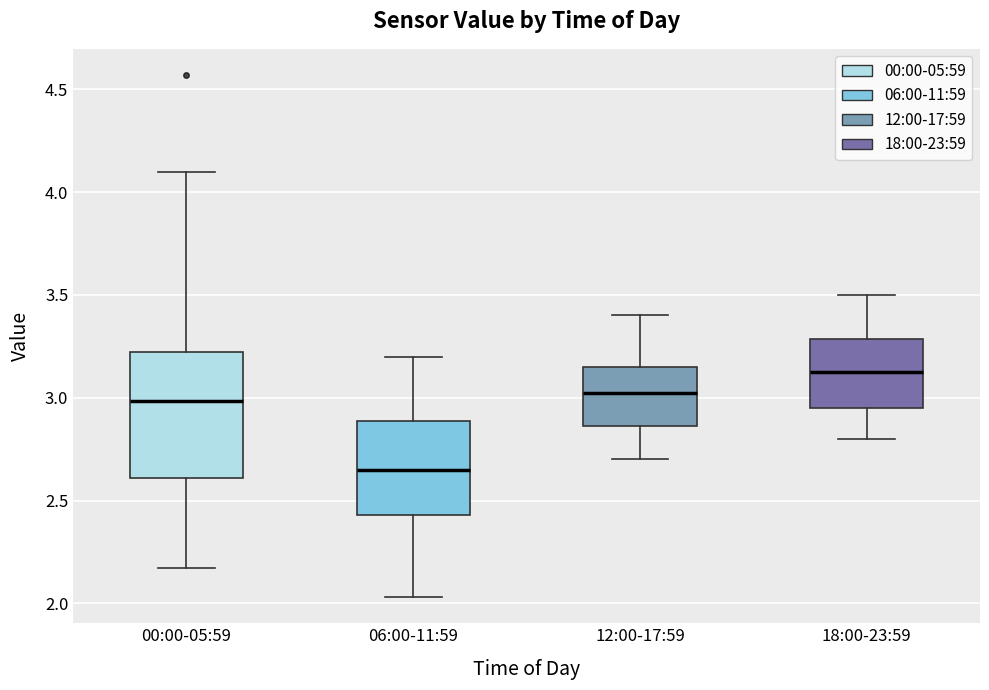

Which box has the lowest median line?

06:00-11:59